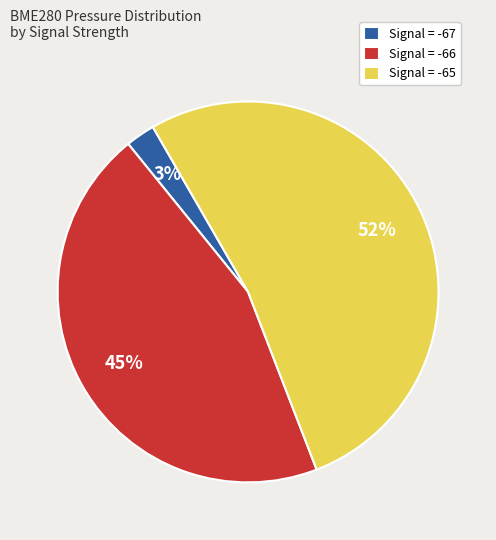

What is the smallest slice in the pie chart?

Signal = -67